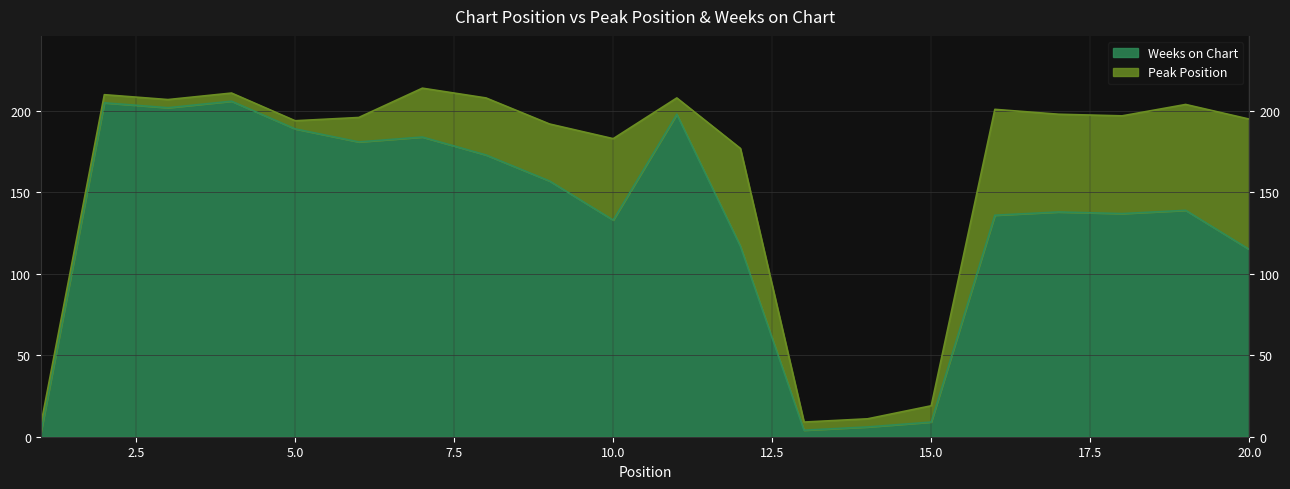

The chart shows a value of 184 at 7. True or false?

True